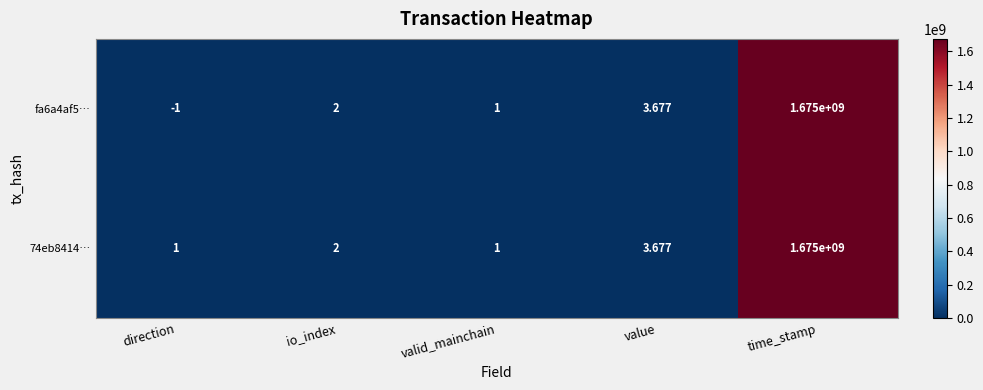

Count the number of categories in the chart.

5